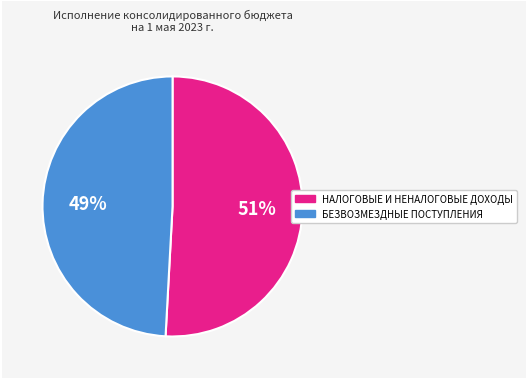

Does any single category account for the majority?

Yes